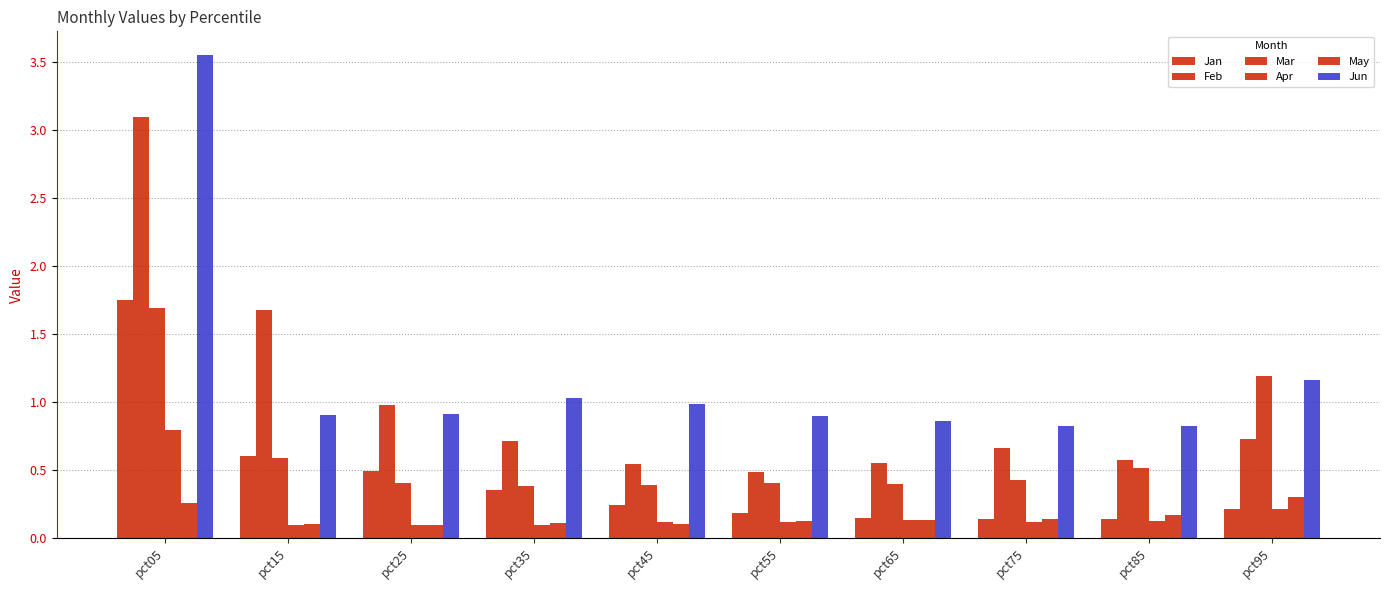

Which series has the widest spread of values?

Jun